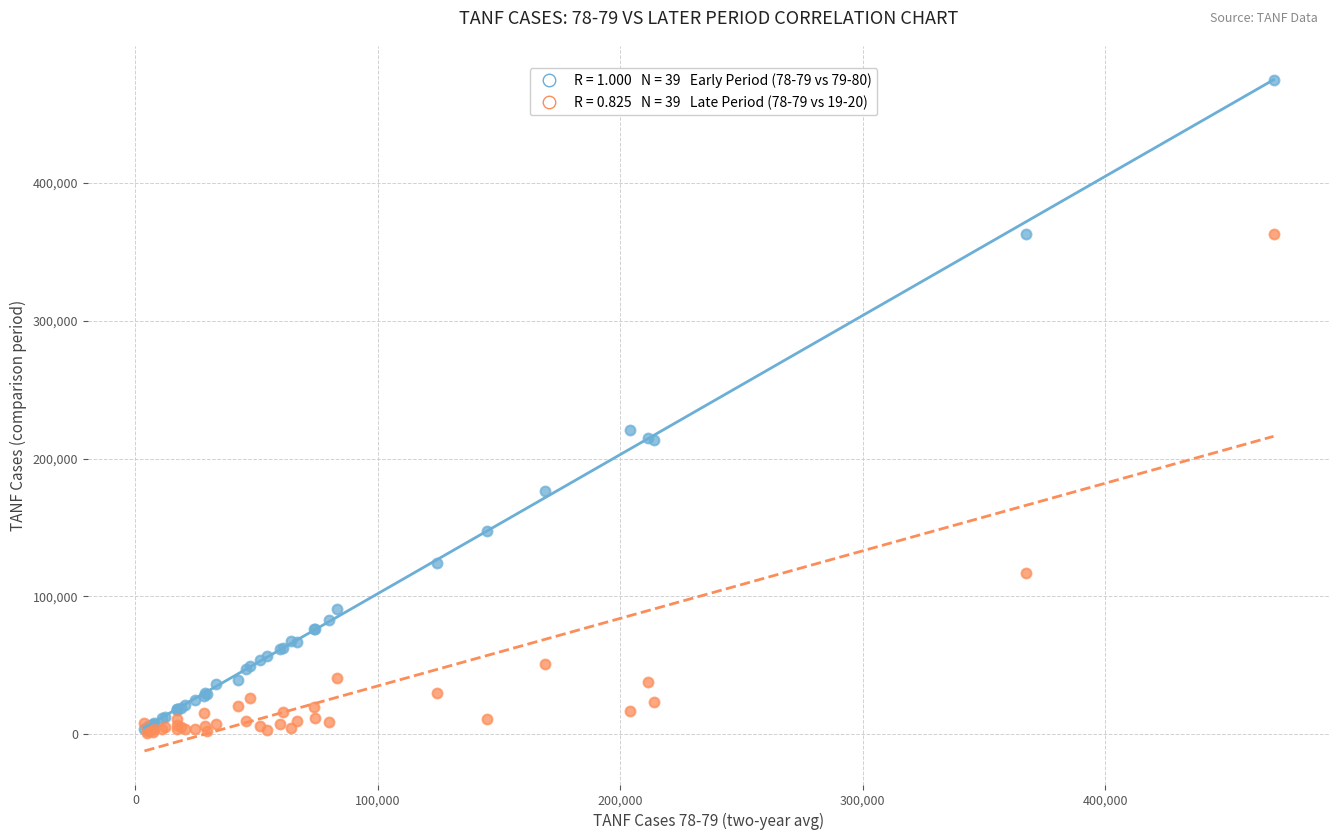

Across all series, what Y value is closest to 237820?

220589.0